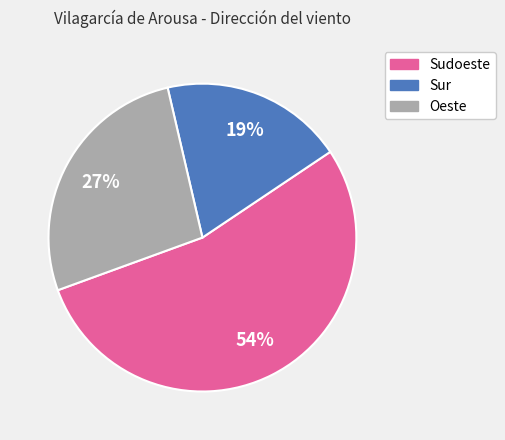

To the nearest percent, what is the average slice percentage?

33%